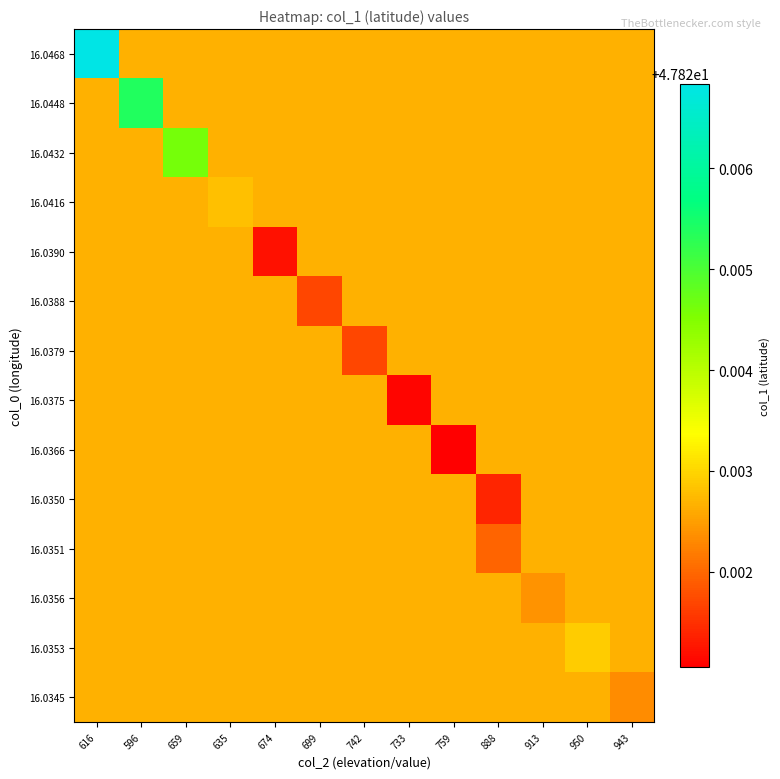

At which category is the sum across all series the highest?

616